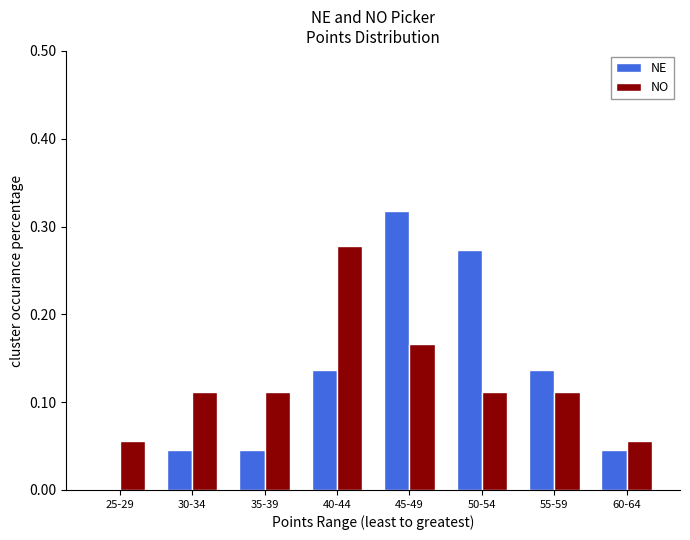

What is the sum of all NE values?

1.0